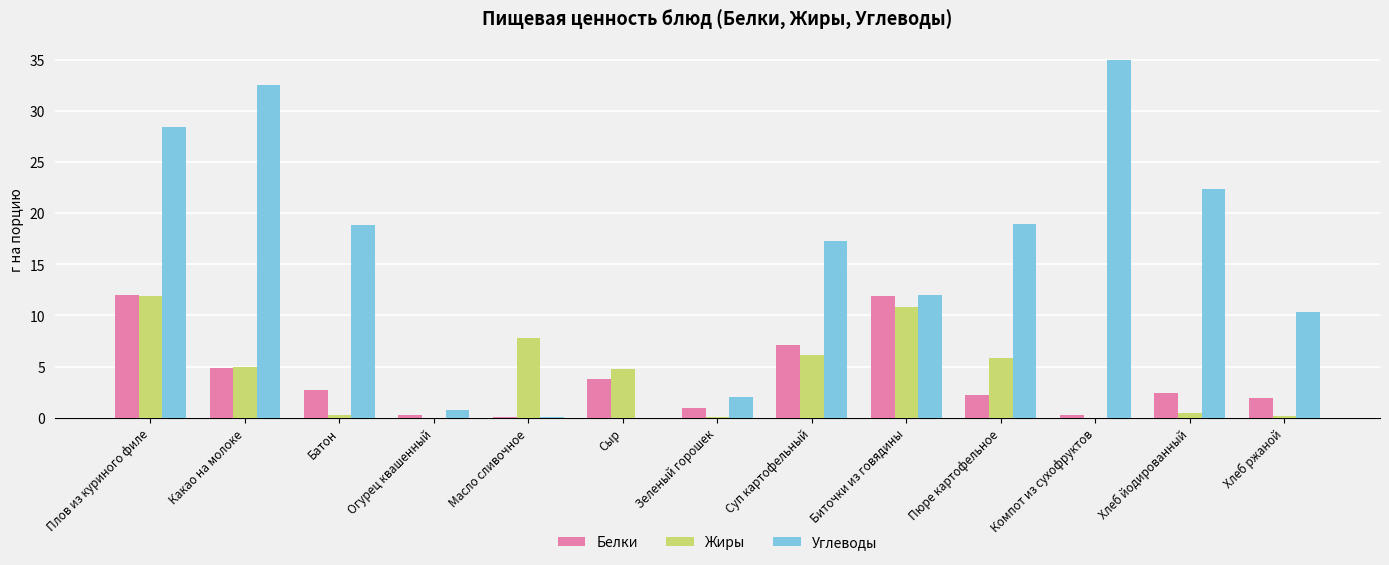

What are all the series names shown in the legend?

Белки, Жиры, Углеводы